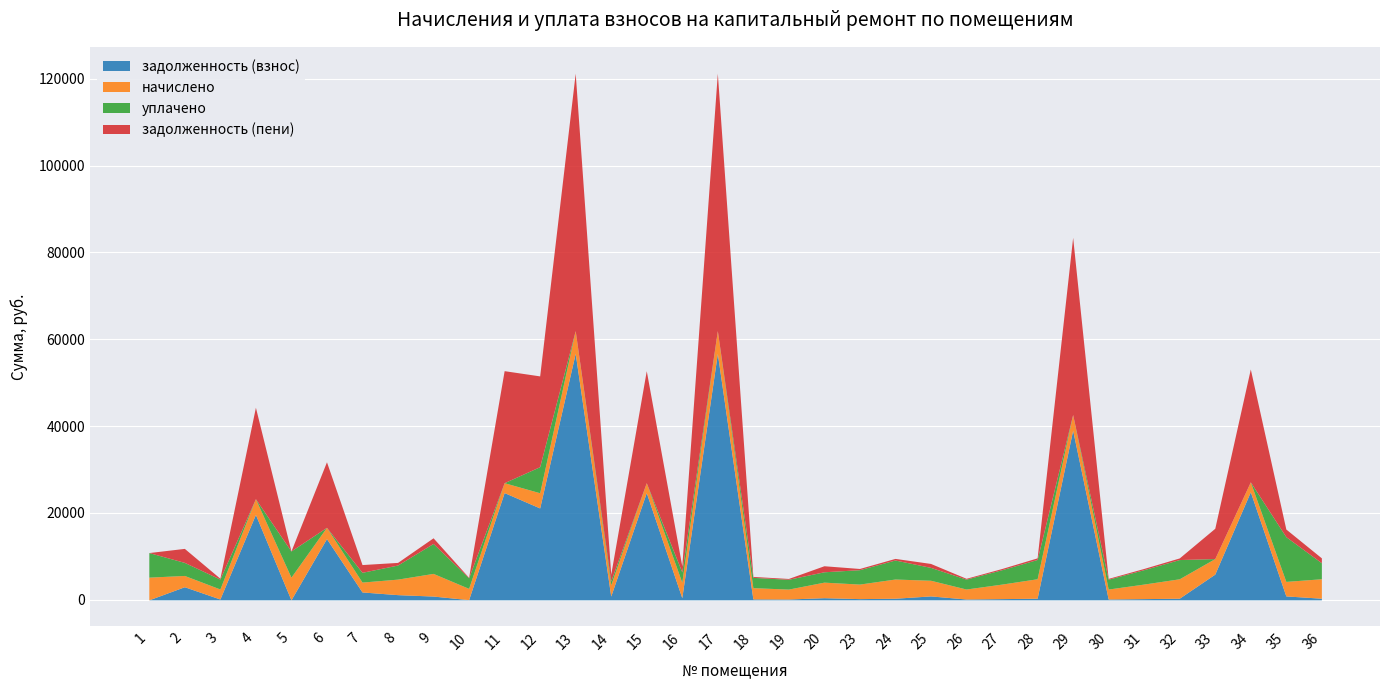

Reading left to right, transcribe all the data shown in this chart.

задолженность (взнос): 0.0	3019.4	192.2	19669.9	0.0	14100.7	1814.7	1195.8	870.1	45.4	24702.3	21163.5	56769.5	869.2	24702.3	491.3	56769.5	215.7	190.2	493.6	279.1	368.6	902.4	191.5	278.4	373.4	39075.1	190.8	279.1	372.8	5923.0	24881.4	905.1	373.4
начислено: 5225.4	2596.2	2306.8	3621.4	5217.1	2596.2	2273.8	3571.8	5217.1	2596.2	2273.8	3497.4	5225.4	2596.2	2273.8	3563.5	5225.4	2587.9	2281.9	3580.1	3348.6	4423.4	3604.8	2298.5	3340.3	4481.3	3596.6	2290.2	3348.6	4473.0	3580.1	2290.2	3340.3	4481.3
уплачено: 5660.9	3005.0	2283.9	0.0	6032.3	0.0	2251.2	3242.8	6892.1	2430.8	0.0	6000.0	0.0	887.6	0.0	2375.7	0.0	2372.3	2259.3	2386.7	3315.4	4379.6	2967.5	2275.7	3307.2	4436.8	0.0	2267.5	3315.4	4428.6	0.0	0.0	10298.3	3689.9
задолженность (пени): 0.0	3226.7	192.2	21057.4	0.0	15095.3	1783.2	608.2	1306.8	113.6	25797.7	20908.7	59286.8	1540.2	25797.7	1382.2	59286.8	215.7	190.2	1388.6	279.1	368.6	906.3	191.5	278.4	373.4	40807.8	190.8	279.1	372.8	6977.4	25984.7	1760.2	1122.0